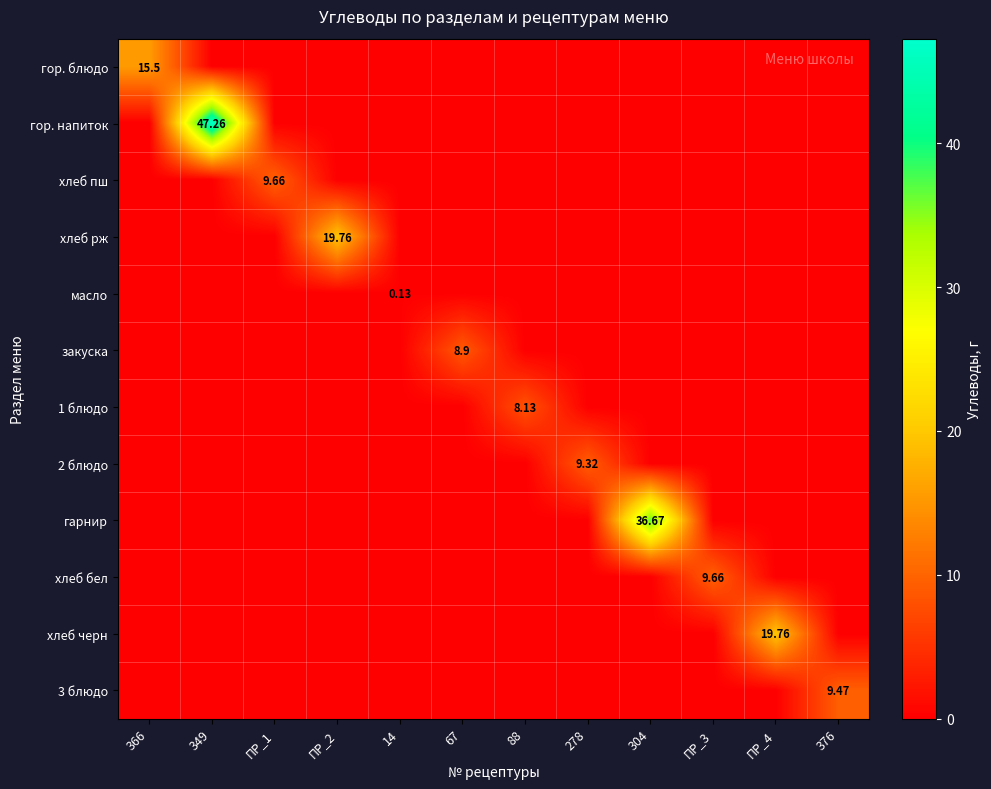

What is the sum of all хлеб бел values?

9.7